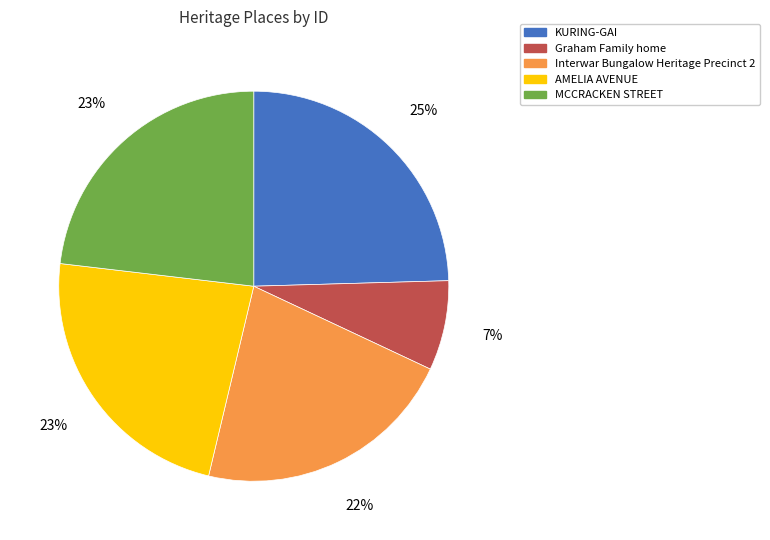

To the nearest percent, what portion does Interwar Bungalow Heritage Precinct 2 represent?

22%